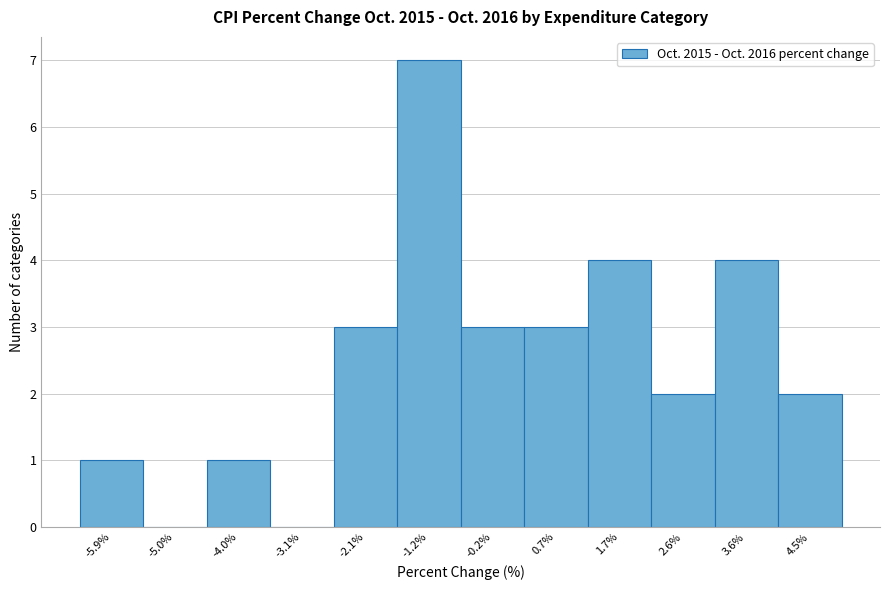

How tall is the bar that spans -2.60 to -1.65 on the x-axis? Neither the bar edges nor the heights are printed on the chart, so give them approximately, as read against the axes.

3